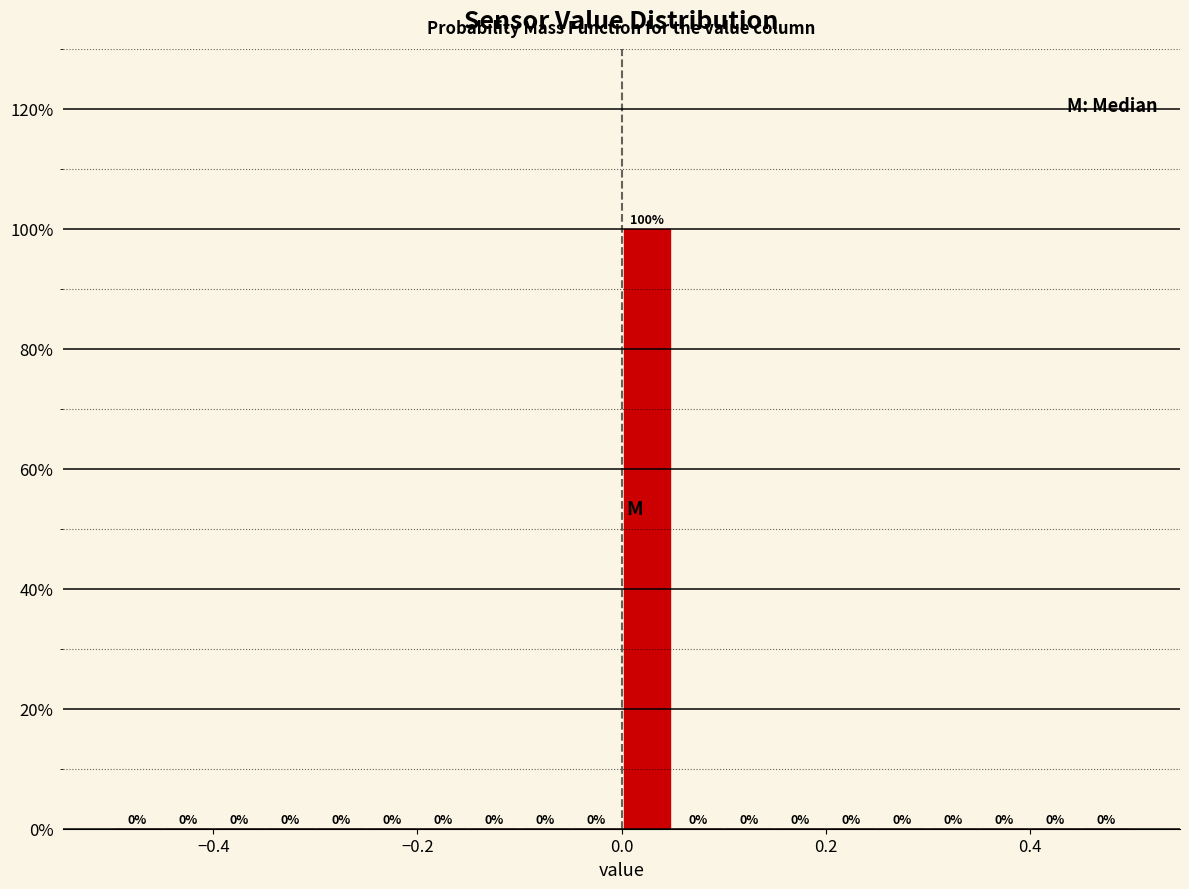

Read against the x-axis, roughly where is the centre of the tallest bar?

0.02